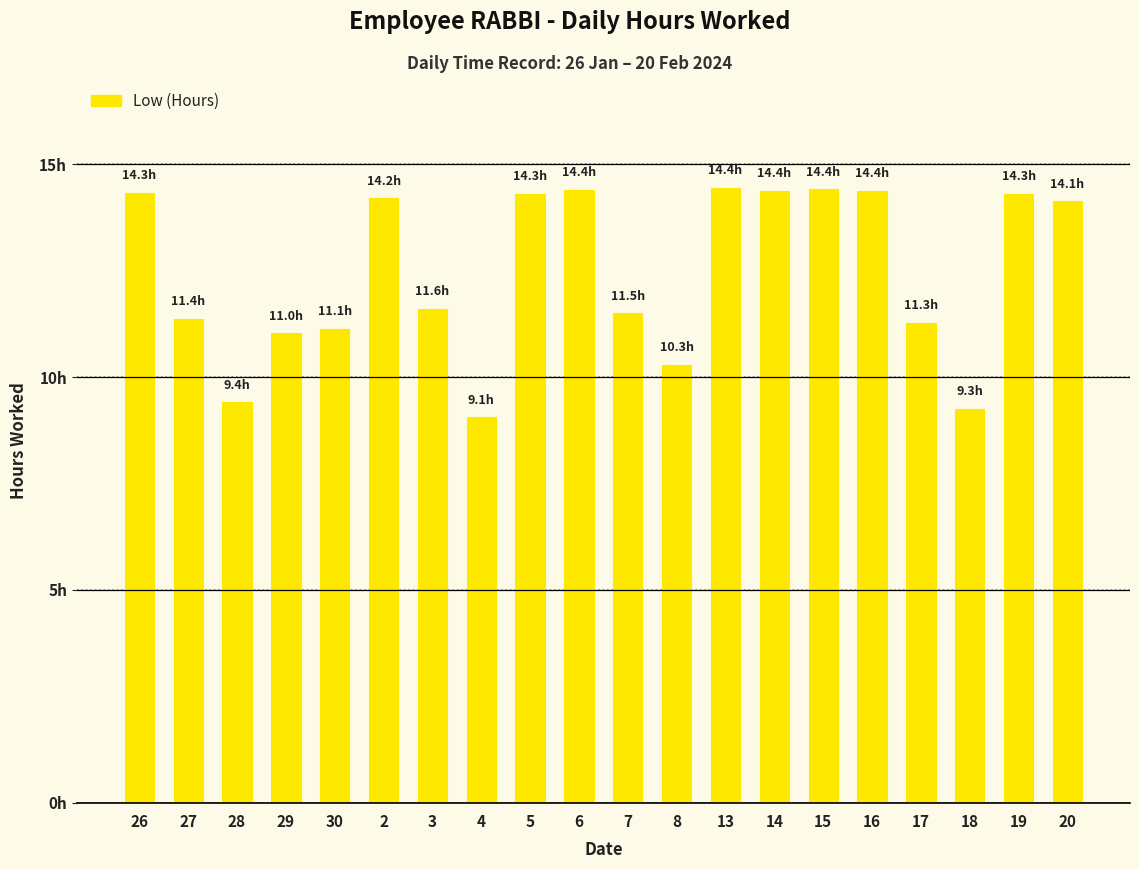

Count the number of values greater than 14.

10